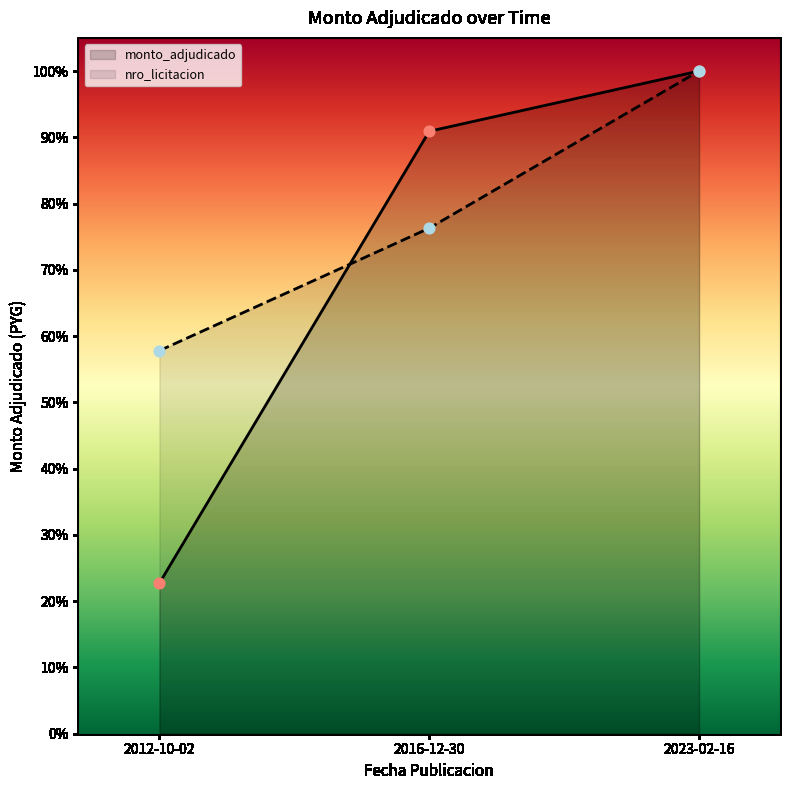

Which series has the largest total across all categories?

nro_licitacion